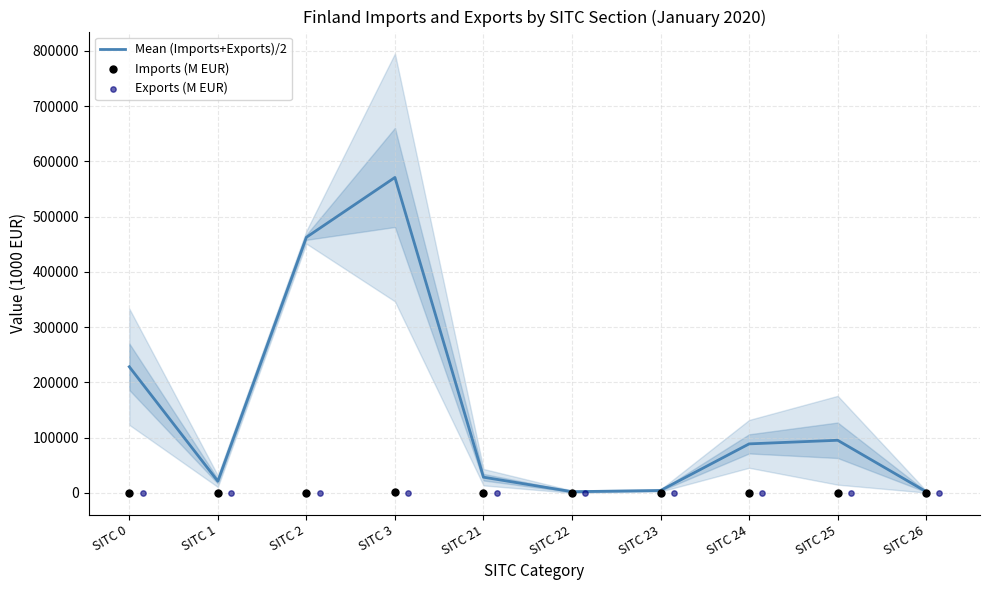

Is the value of Imports (M EUR) at SITC 21 greater than the value of Mean (Imports+Exports)/2 at SITC 23?

No